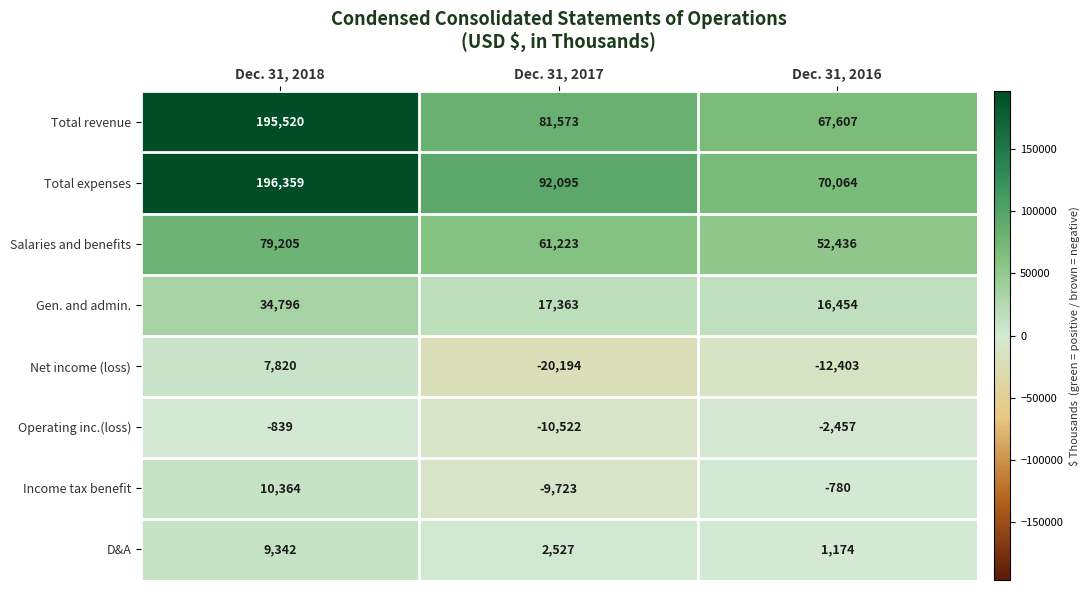

What is the sum of all Income tax benefit values?

-139